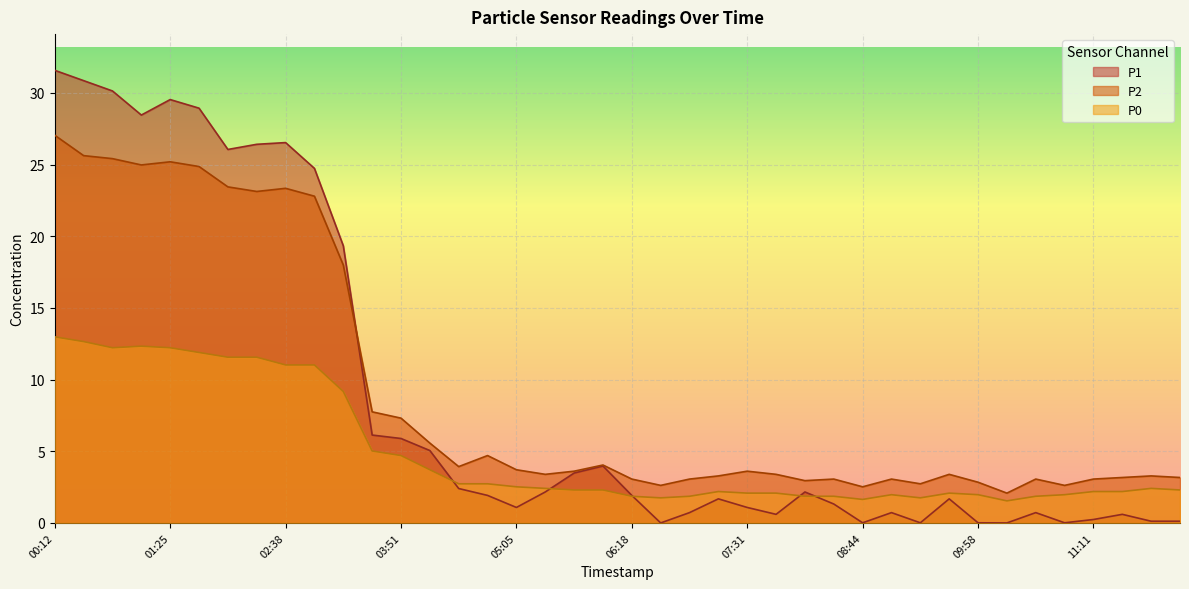

What is the label of the 1st point from the left?

00:12